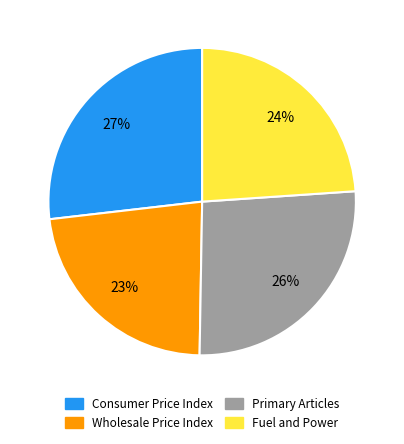

Approximately how many times larger is the value at Primary Articles compared to Fuel and Power?

1.1